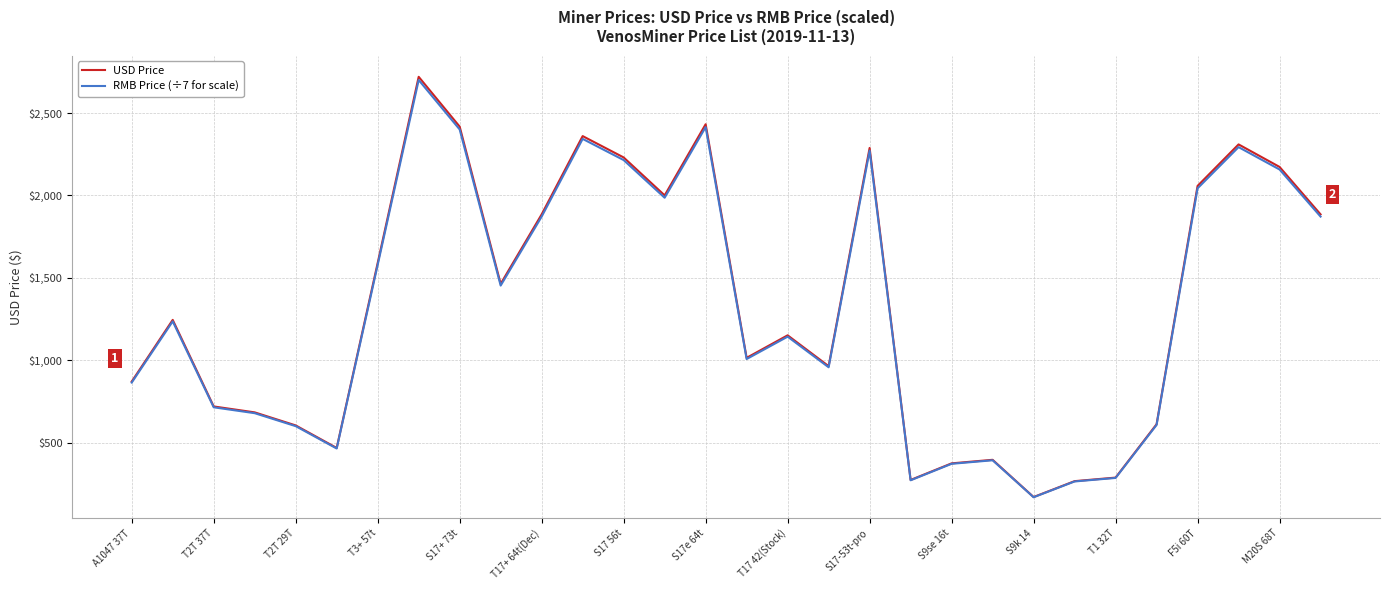

What is the highest value of the RMB Price (÷7 for scale) series?

2700.0